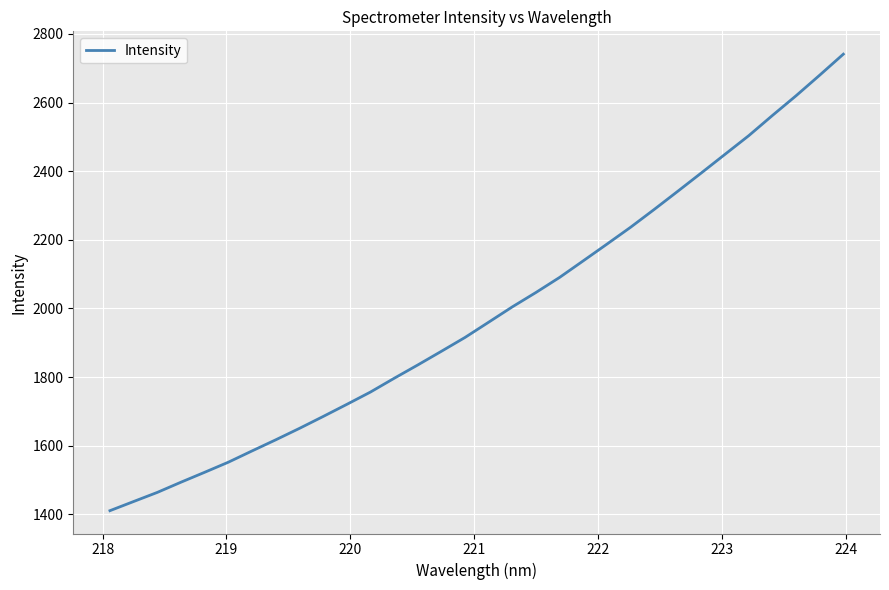

What is the greatest value displayed?

2740.9